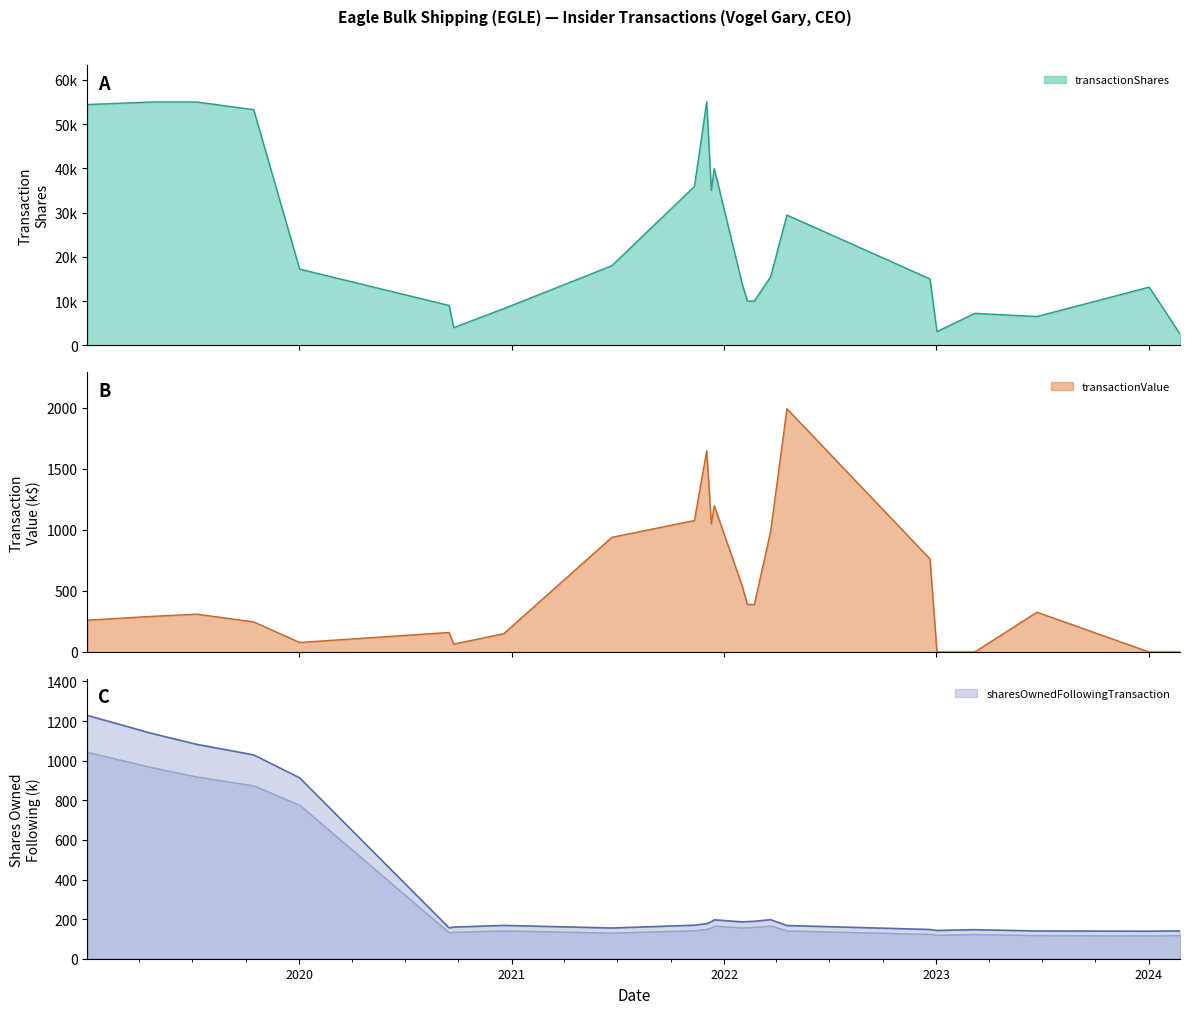

Where is the first local minimum for sharesOwnedFollowingTransaction?

2020-09-15